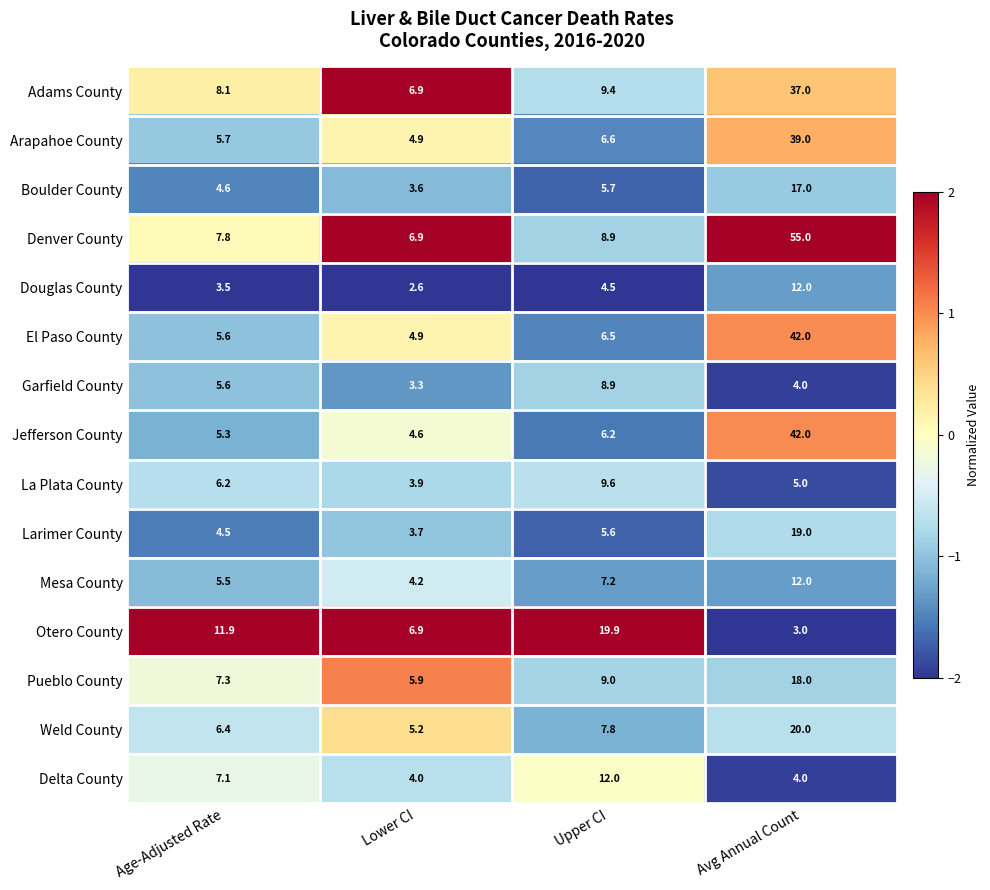

What is the spread (max minus min) of values at Lower CI?

4.3